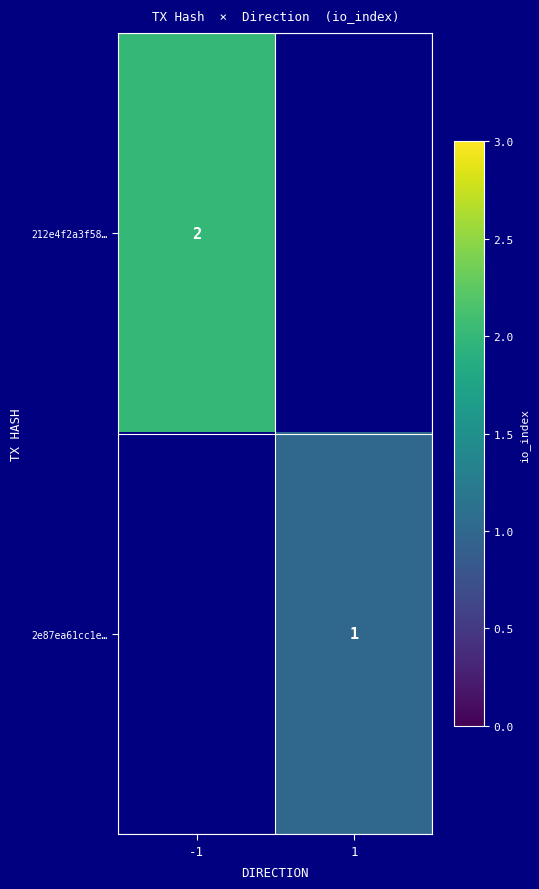

The value of 212e4f2a3f58… at -1 is 2. True or false?

True